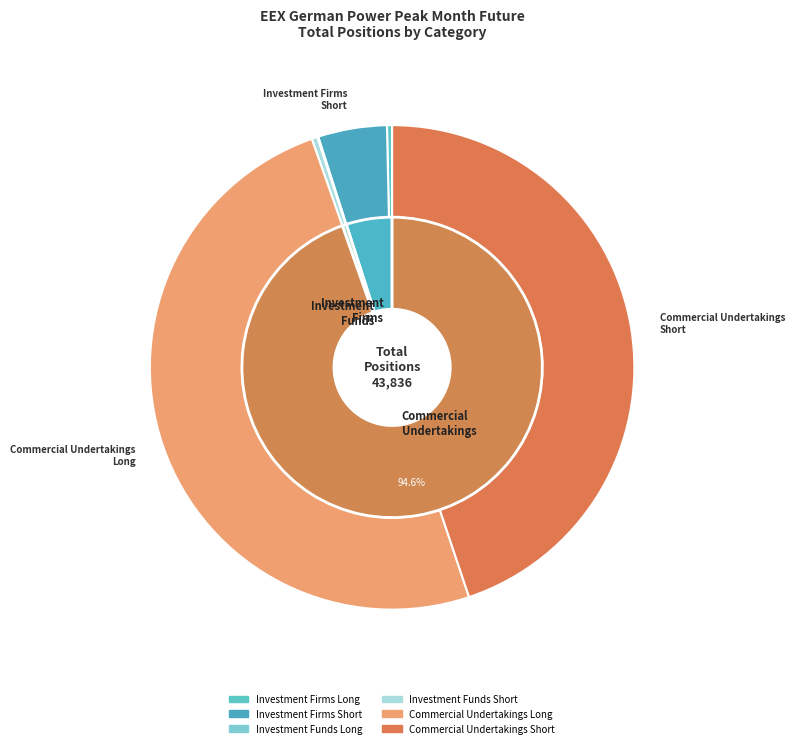

Which category has the smallest portion of the pie?

Investment Funds Long